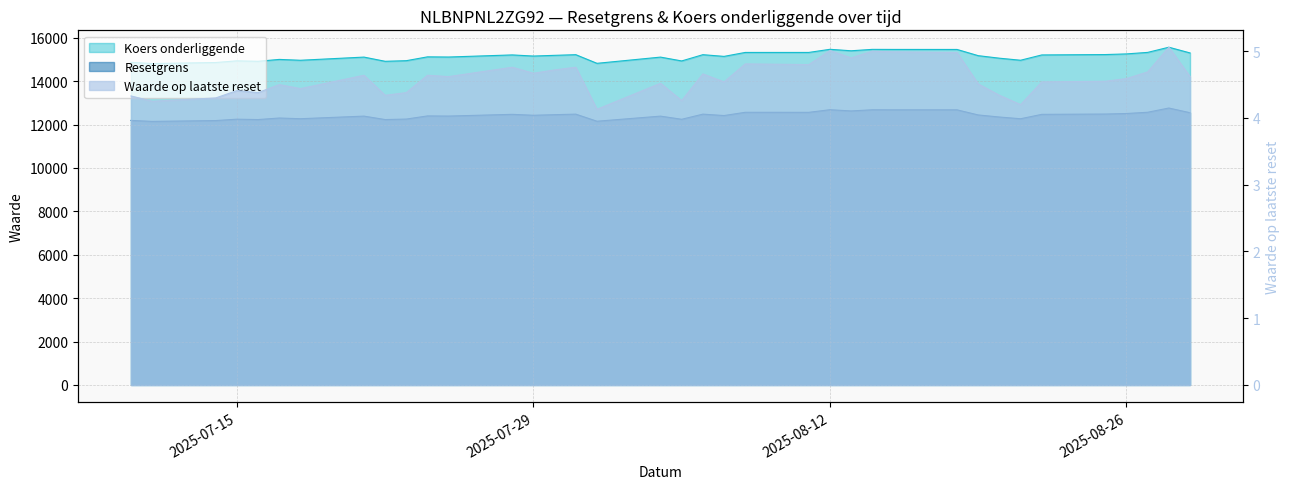

At which category is the sum across all series the highest?

2025-08-28